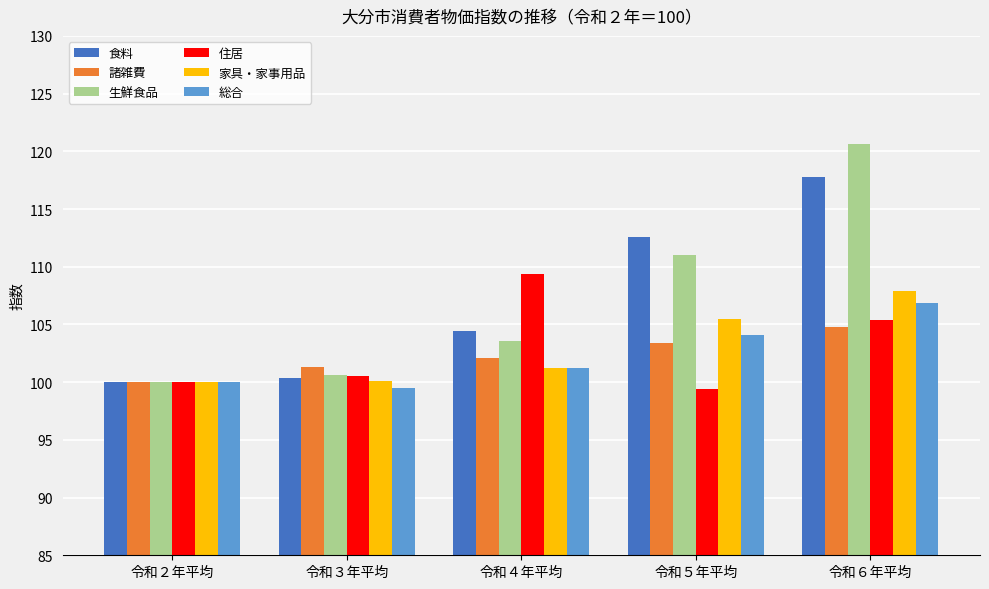

What position from the left is 令和３年平均?

2